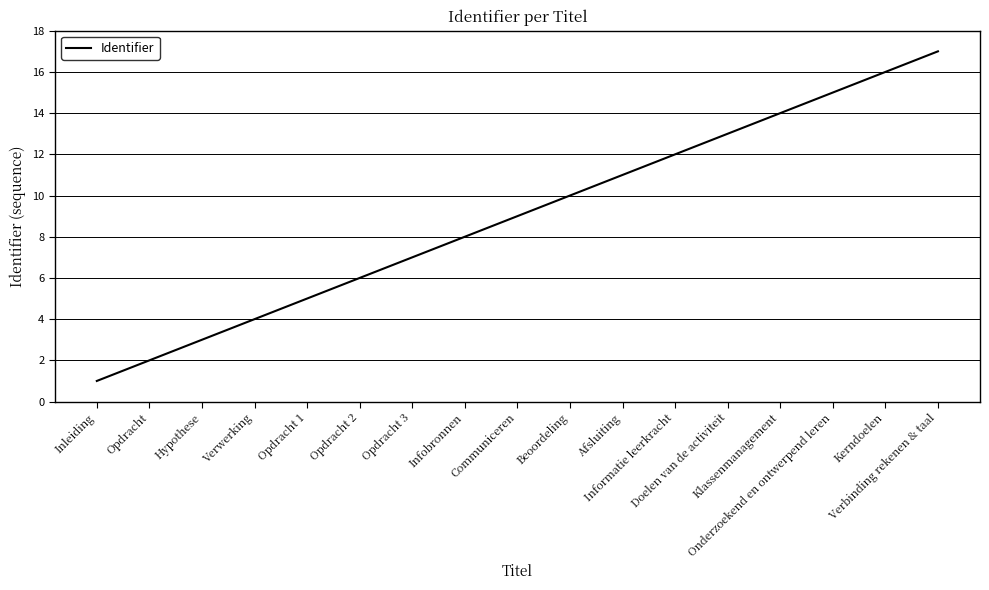

List the labels in order of value, smallest first.

Inleiding, Opdracht, Hypothese, Verwerking, Opdracht 1, Opdracht 2, Opdracht 3, Infobronnen, Communiceren, Beoordeling, Afsluiting, Informatie leerkracht, Doelen van de activiteit, Klassenmanagement, Onderzoekend en ontwerpend leren, Kerndoelen, Verbinding rekenen & taal